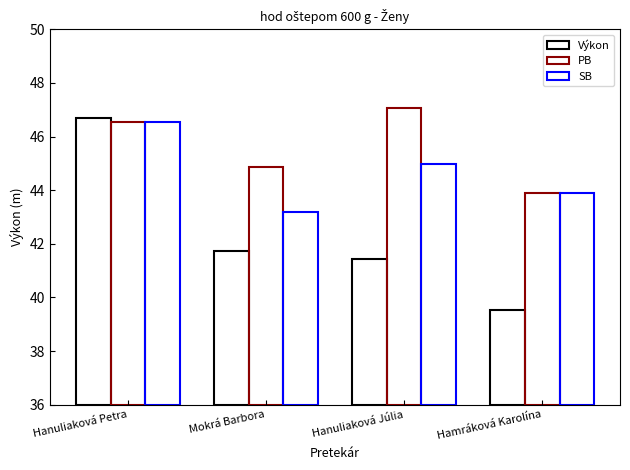

Rank the series by their maximum value, from lowest to highest.

SB, Výkon, PB